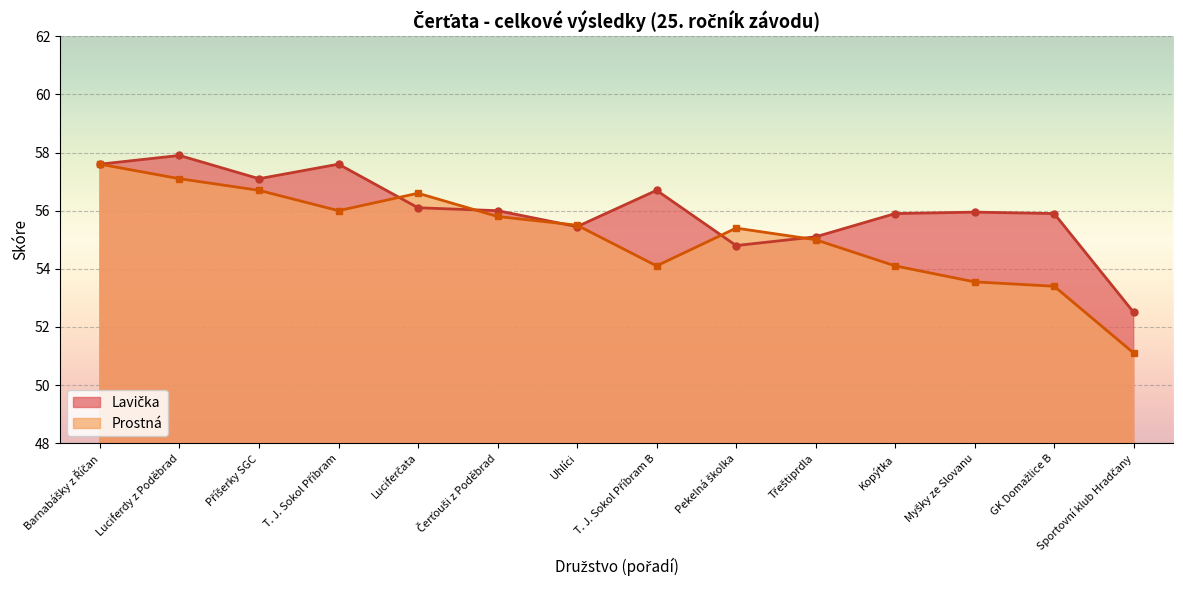

What is the label of the 3rd point from the left?

Příšerky SGC